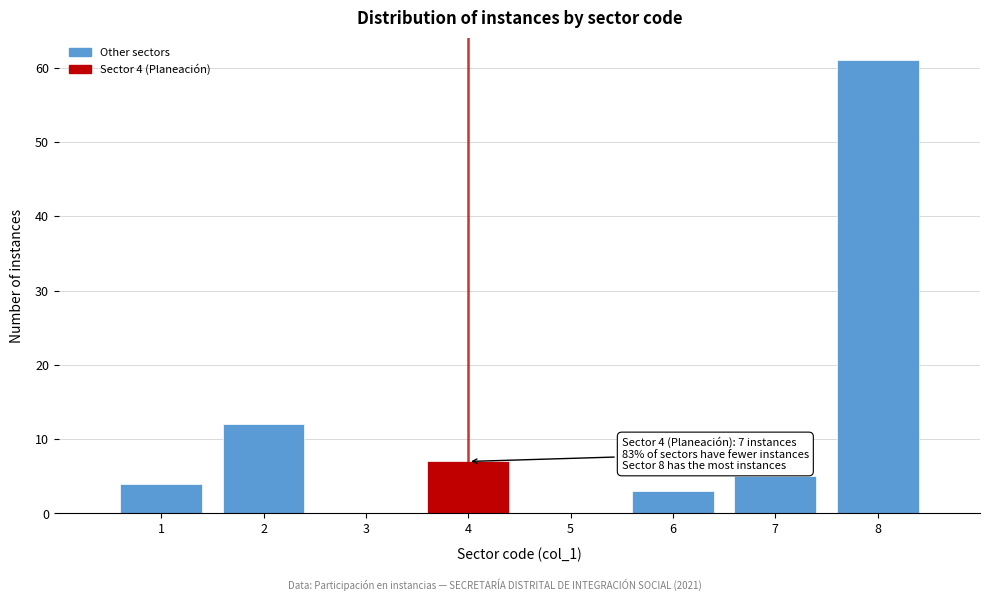

Reading left to right, transcribe all the data shown in this chart.

1=4	2=12	3=0	4=7	5=0	6=3	7=5	8=61